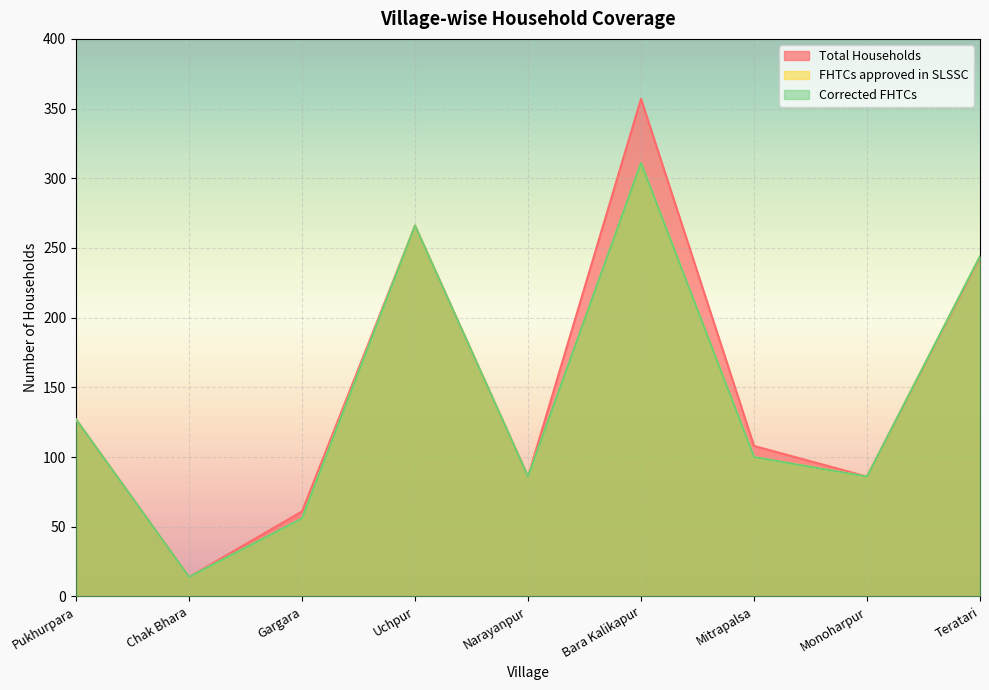

What is the sum of all FHTCs approved in SLSSC values?

1290